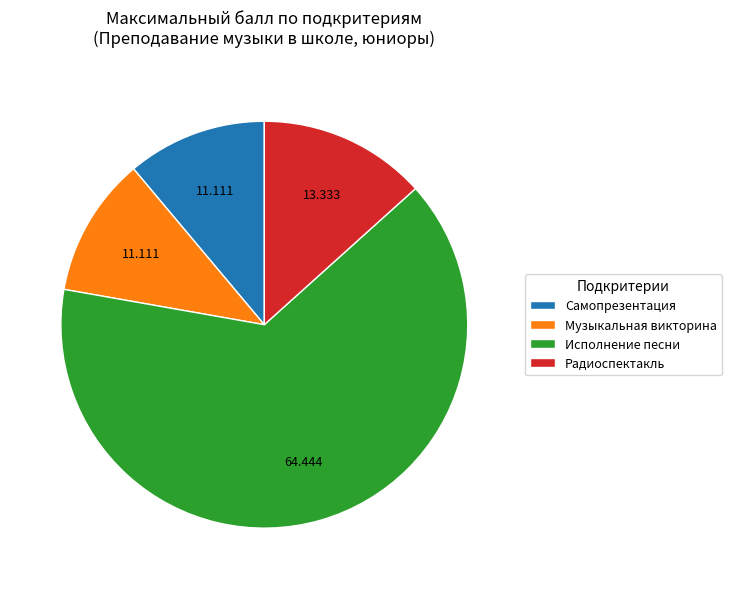

Combined, do Радиоспектакль and Самопрезентация account for over 50%?

No